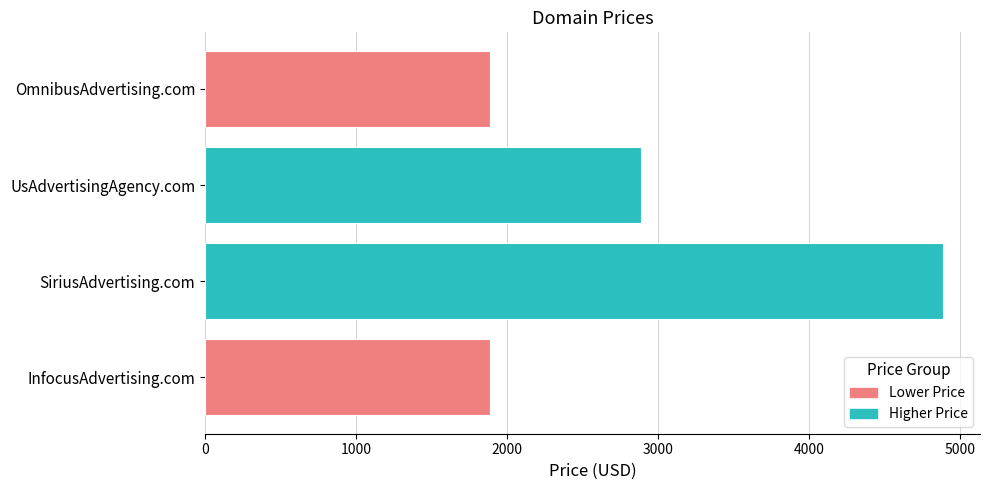

Reading top to bottom, extract all data points from this chart.

OmnibusAdvertising.com=1888	UsAdvertisingAgency.com=2888	SiriusAdvertising.com=4888	InfocusAdvertising.com=1888